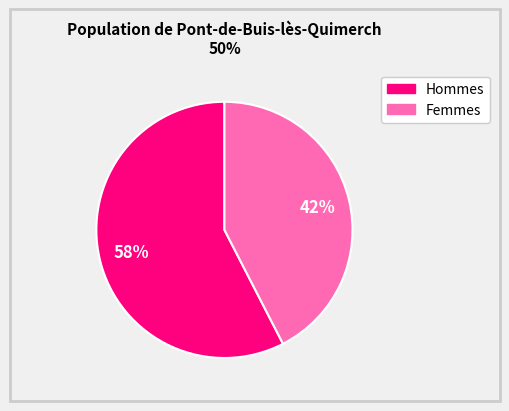

Is there any slice that represents more than half of the pie?

Yes